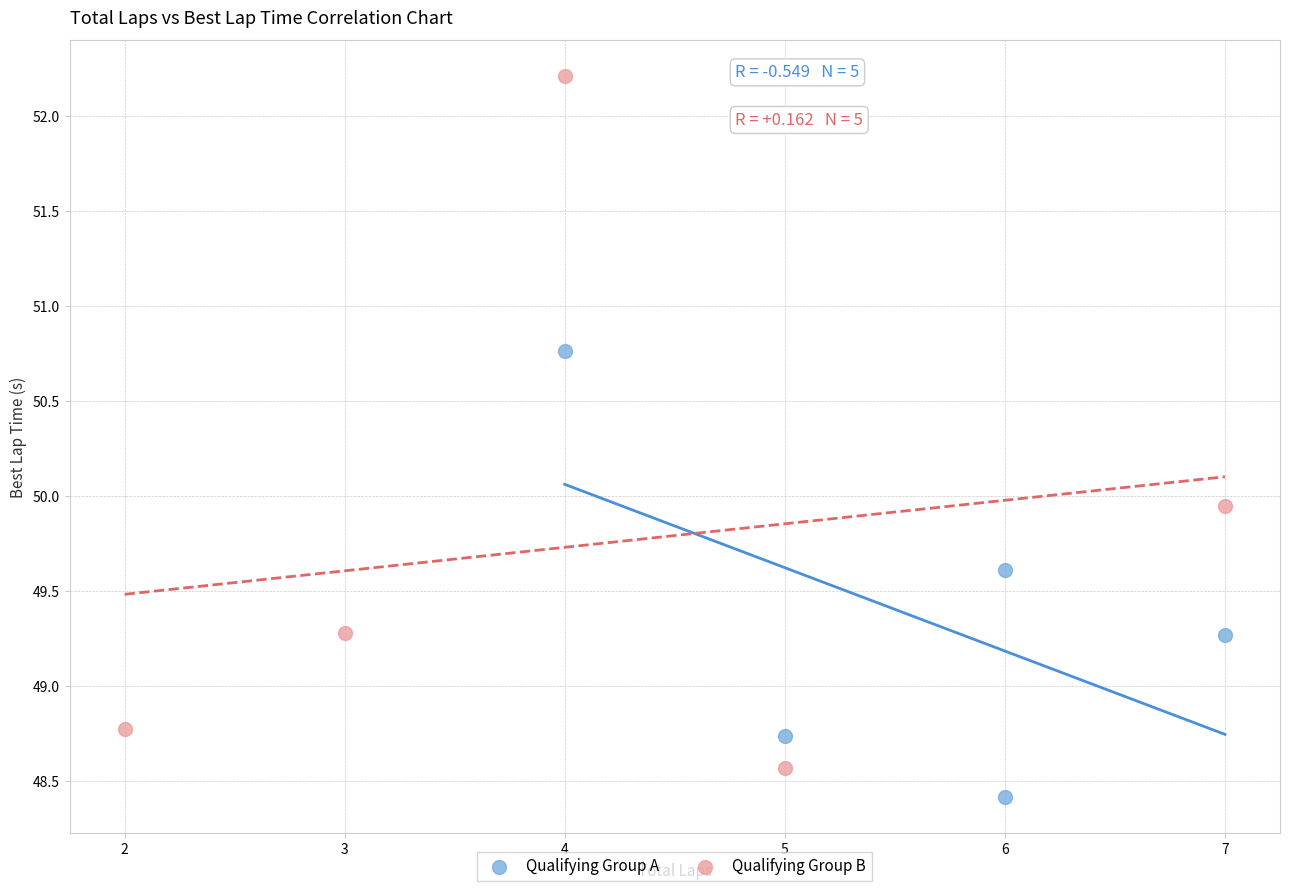

Which series reaches the maximum Y coordinate?

Qualifying Group B